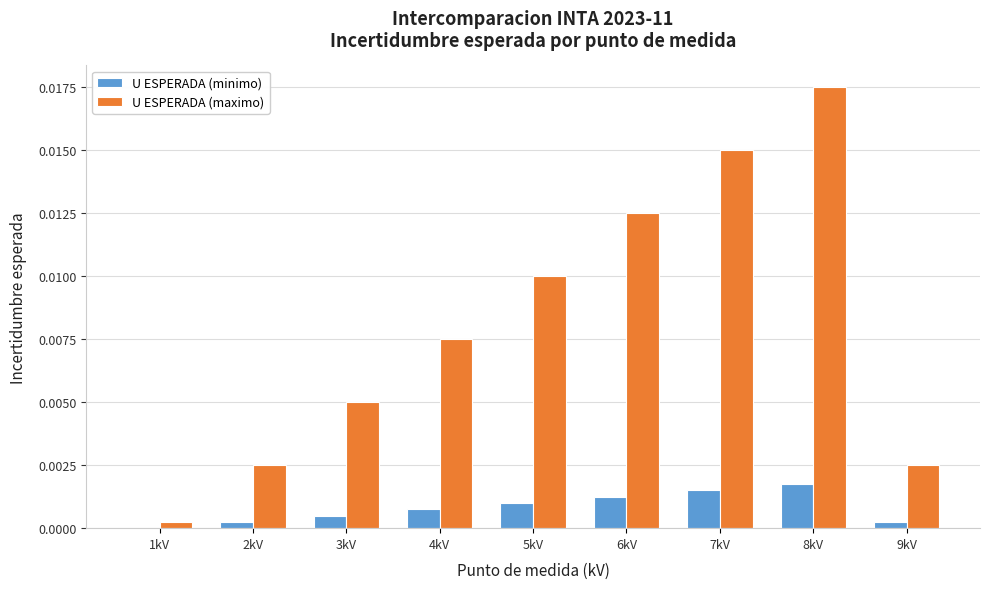

Which category has the highest value across all series?

8kV